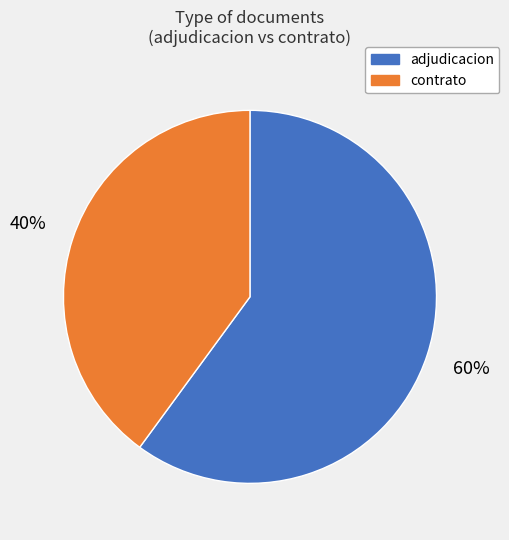

Does any single category account for the majority?

Yes